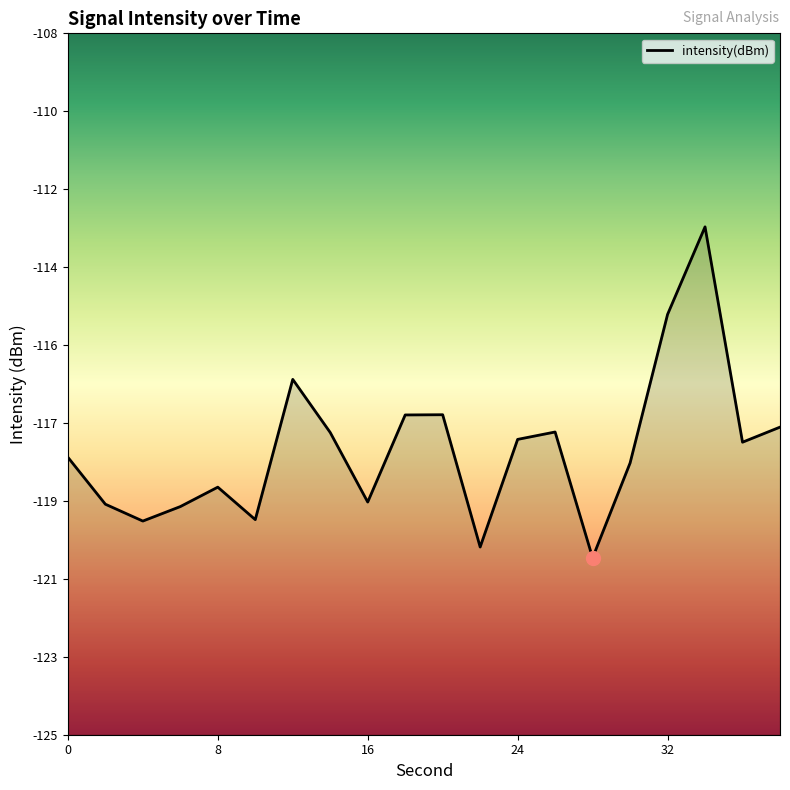

What is the smallest value displayed?

-120.7